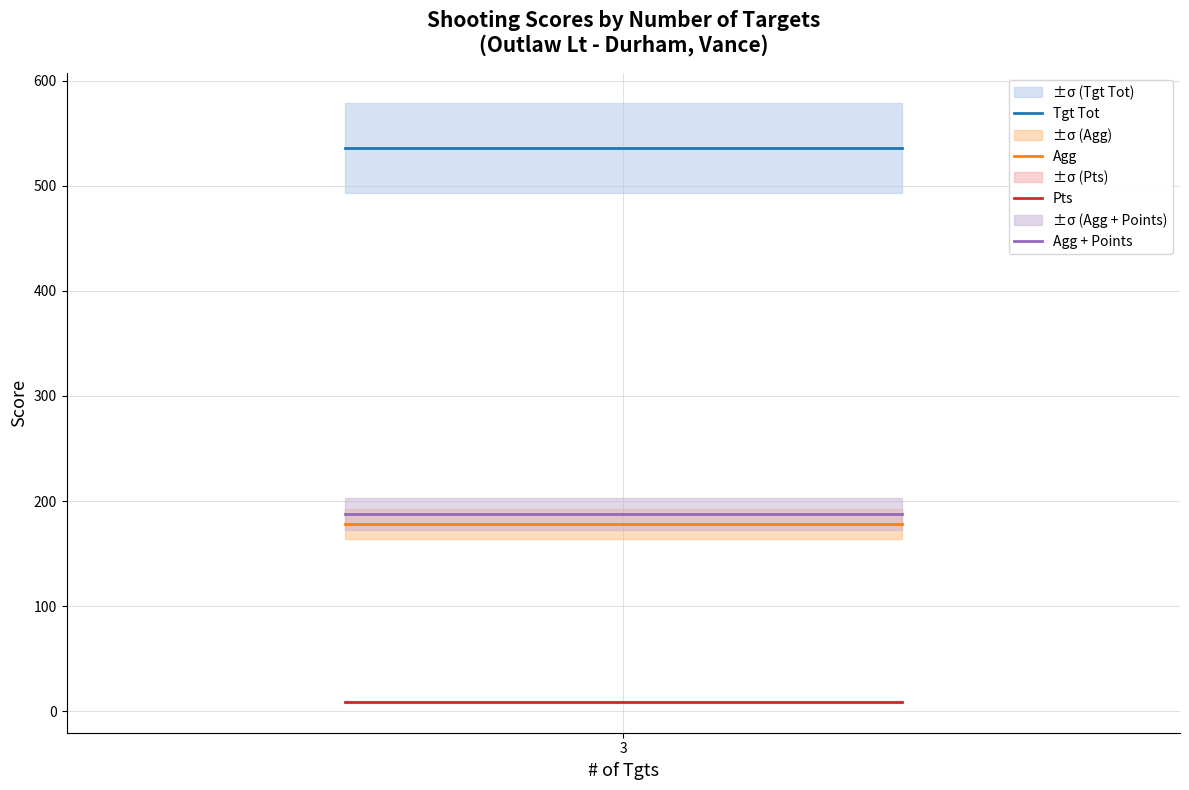

True or false: Tgt Tot and Agg cross at least once.

False